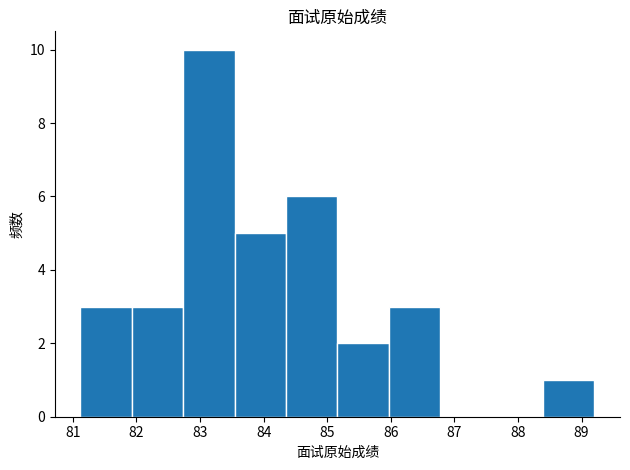

Reading left to right, list every bar in this chart as the range it spans on the x-axis followed by its height. Neither the bar edges nor the heights are printed on the chart, so give them approximately, as read against the axes.

81.1 to 81.9: 3
81.9 to 82.7: 3
82.7 to 83.5: 10
83.5 to 84.4: 5
84.4 to 85.2: 6
85.2 to 86.0: 2
86.0 to 86.8: 3
86.8 to 87.6: 0
87.6 to 88.4: 0
88.4 to 89.2: 1